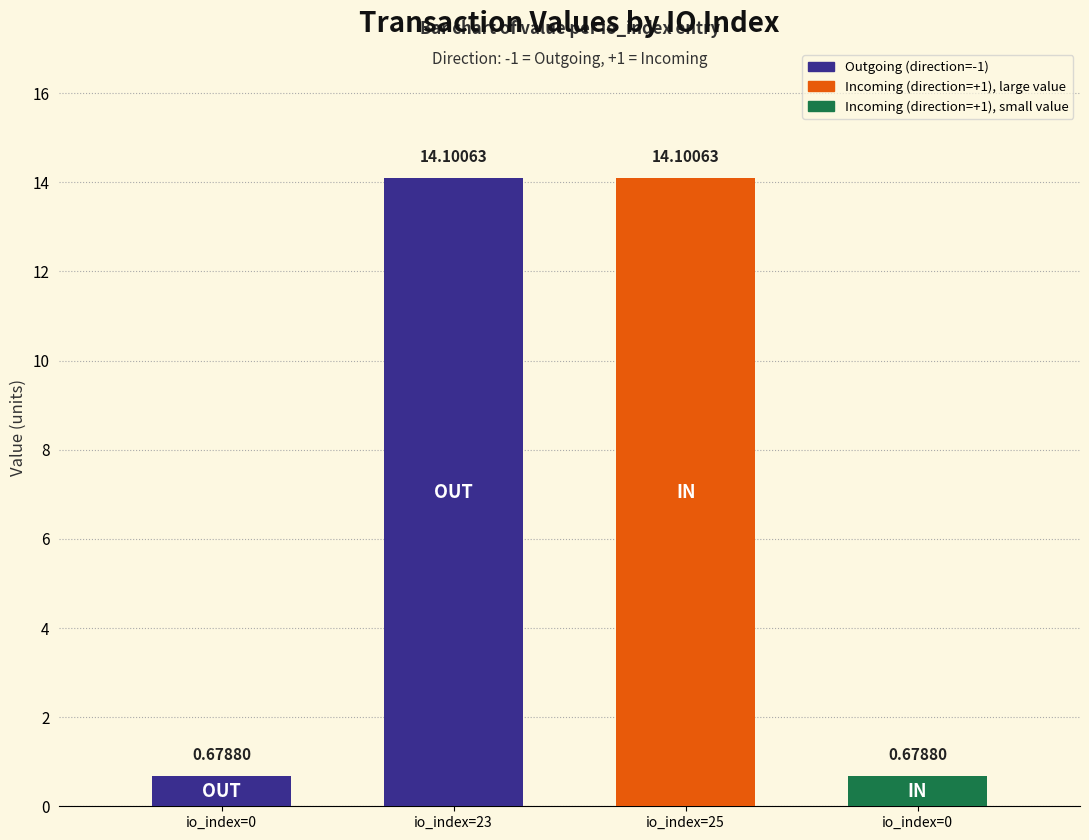

Between 23 and 0, which is larger?

23